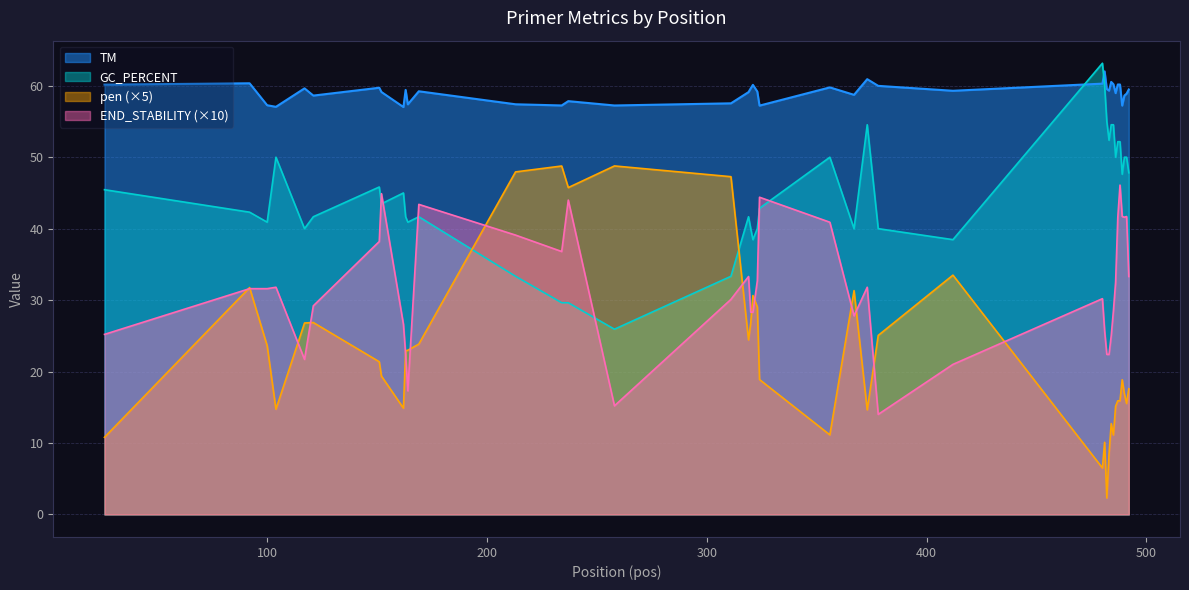

Where is the first local minimum for TM?

104